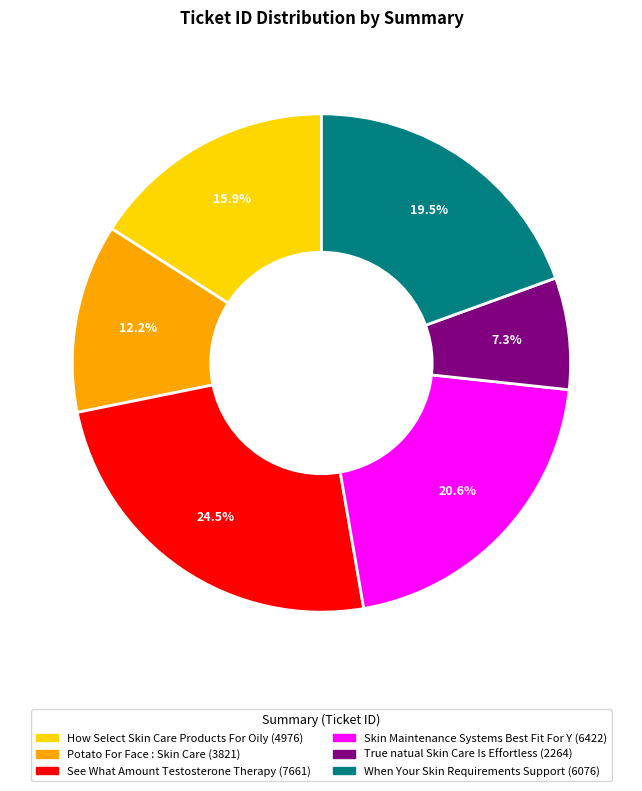

Between How Select Skin Care Products For Oily and Skin Maintenance Systems Best Fit For Y, which is larger?

Skin Maintenance Systems Best Fit For Y